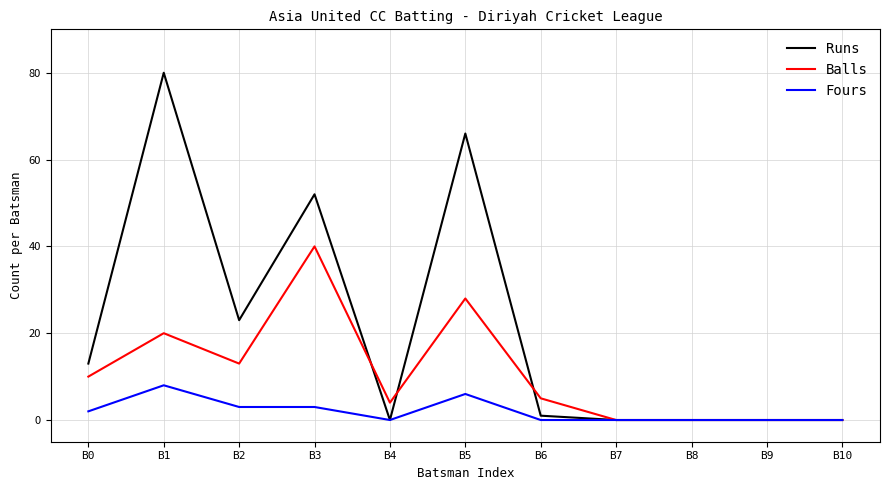

Reading left to right, extract all data points from this chart.

Runs: B0=13	B1=80	B2=23	B3=52	B4=0	B5=66	B6=1	B7=0	B8=0	B9=0	B10=0
Balls: B0=10	B1=20	B2=13	B3=40	B4=4	B5=28	B6=5	B7=0	B8=0	B9=0	B10=0
Fours: B0=2	B1=8	B2=3	B3=3	B4=0	B5=6	B6=0	B7=0	B8=0	B9=0	B10=0